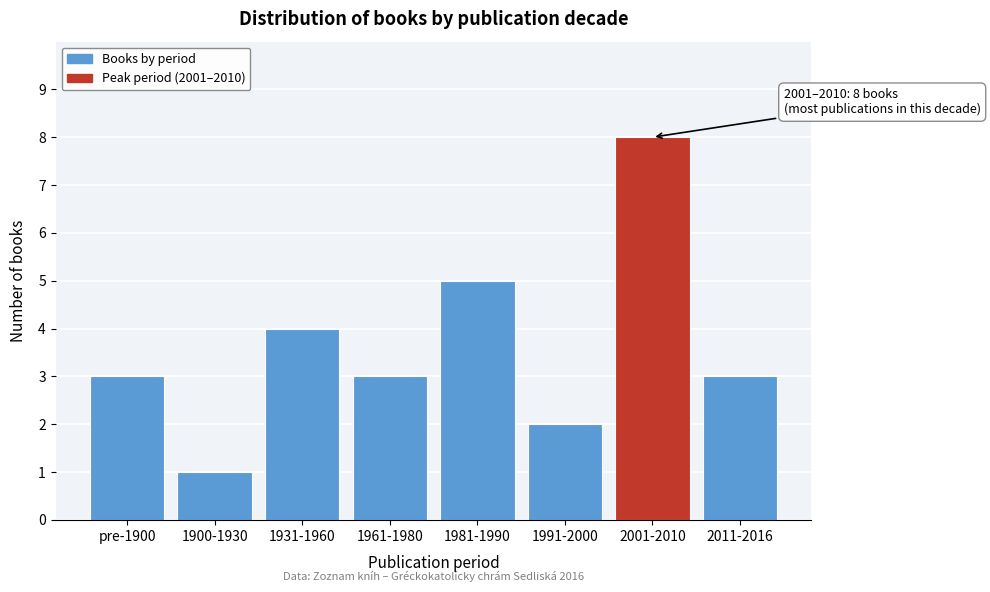

Reading right to left, transcribe all the data shown in this chart.

2011-2016=3	2001-2010=8	1991-2000=2	1981-1990=5	1961-1980=3	1931-1960=4	1900-1930=1	pre-1900=3